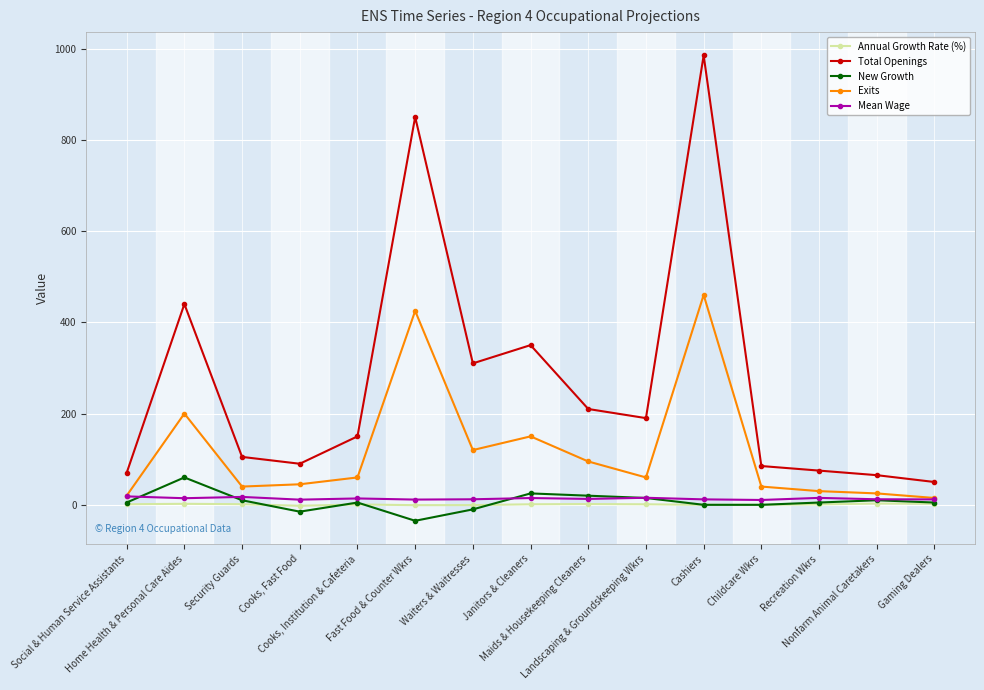

Does the chart have visible grid lines?

Yes